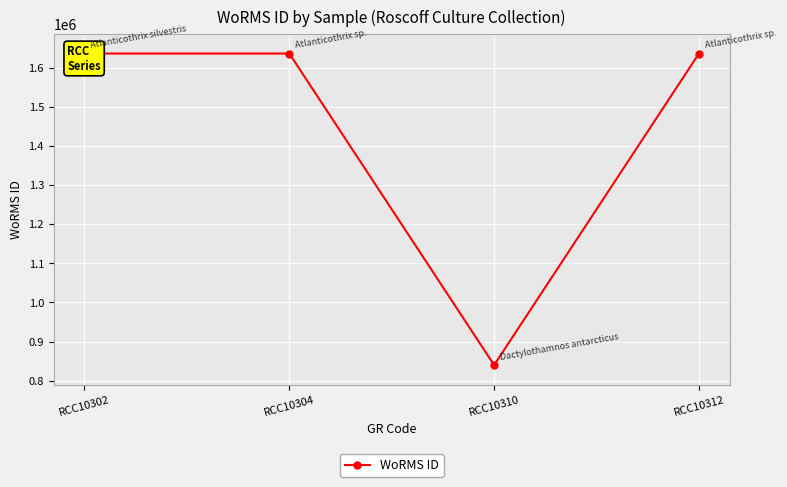

Rank the categories by value from lowest to highest.

RCC10310, RCC10304, RCC10312, RCC10302